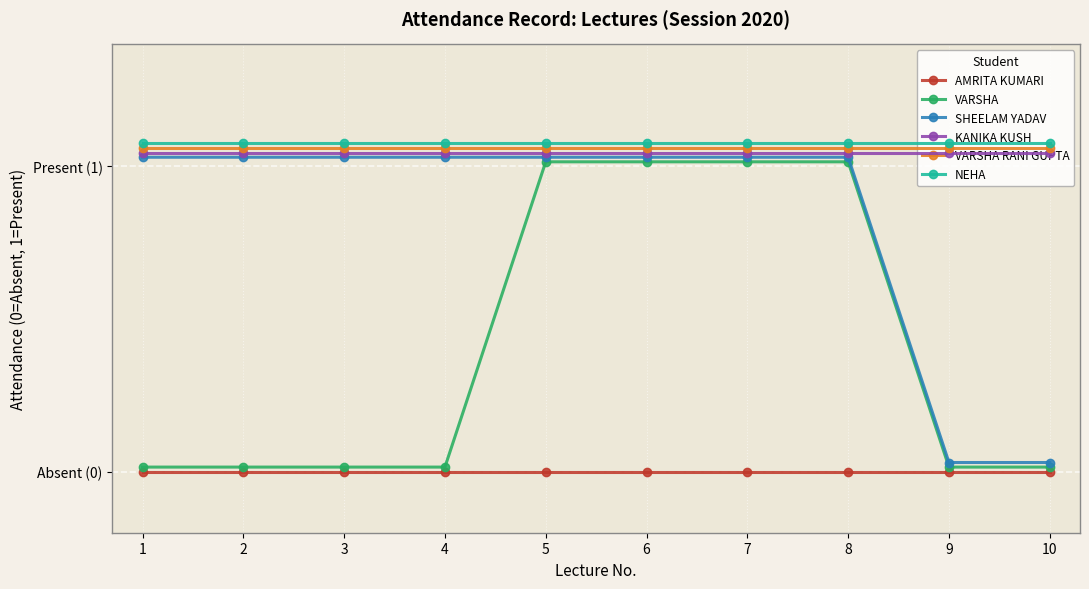

True or false: VARSHA RANI GUPTA has more than 1 points higher than both neighbors.

False